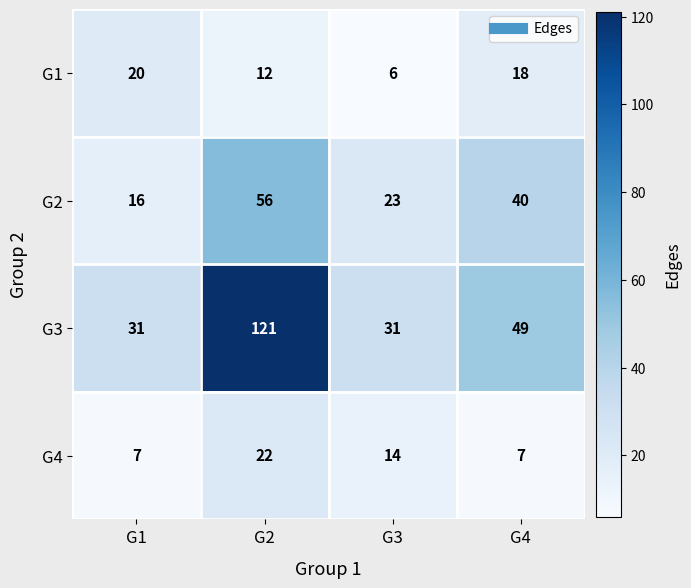

What is the total value across all series at G2?

211